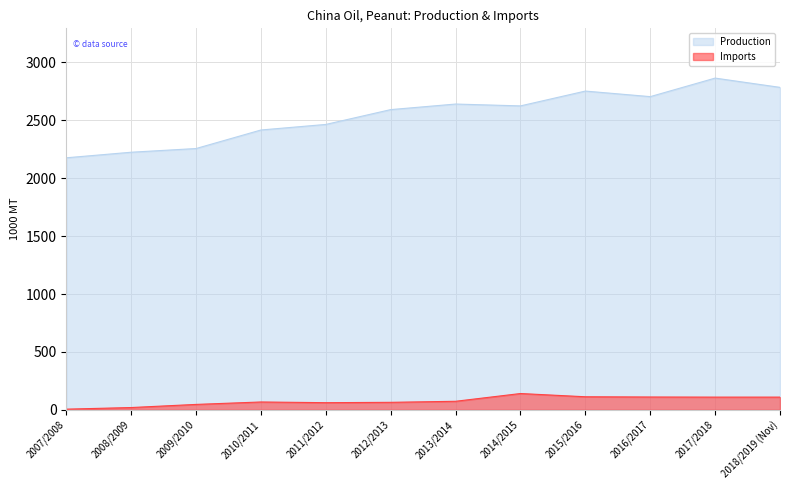

At which label is Imports closest to 73?

2013/2014